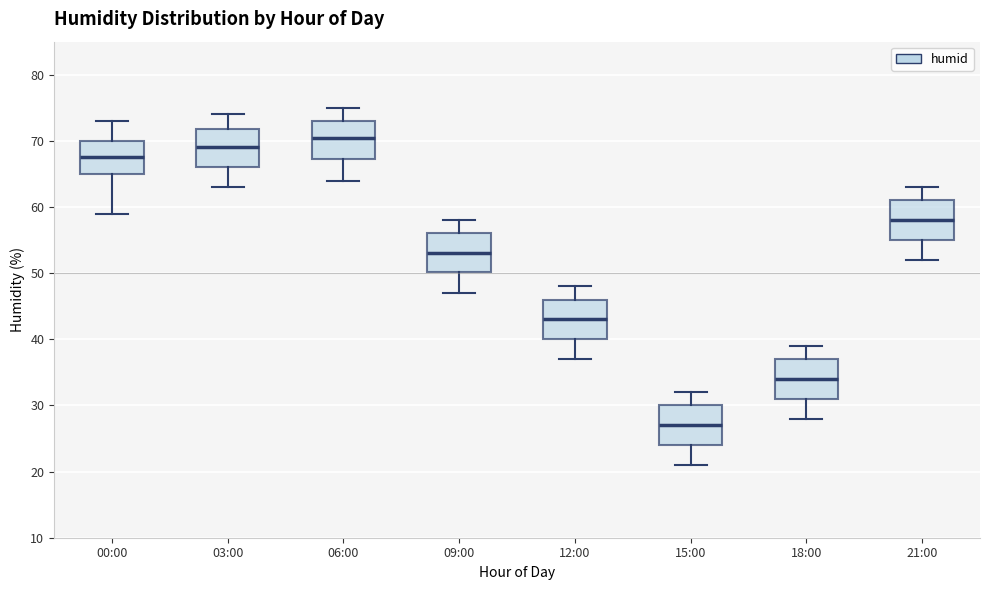

Reading left to right, read every box against the y-axis: the position of its median line, the range the box covers, and the ends of its whiskers. The values are not printed on the chart, so give them approximately, as read against the axis.

00:00: median 68, box 65 to 70, whiskers 59 to 73
03:00: median 69, box 66 to 72, whiskers 63 to 74
06:00: median 71, box 67 to 73, whiskers 64 to 75
09:00: median 53, box 50 to 56, whiskers 47 to 58
12:00: median 43, box 40 to 46, whiskers 37 to 48
15:00: median 27, box 24 to 30, whiskers 21 to 32
18:00: median 34, box 31 to 37, whiskers 28 to 39
21:00: median 58, box 55 to 61, whiskers 52 to 63